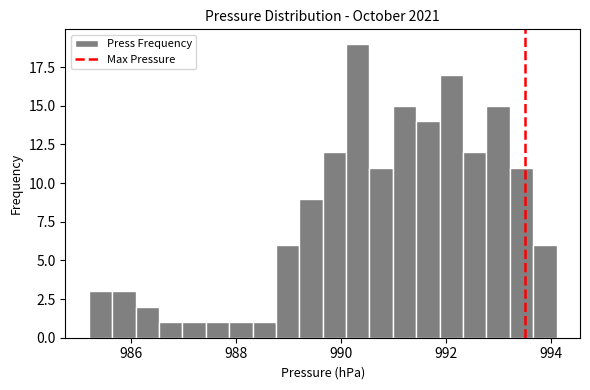

Read against the x-axis, roughly where is the centre of the tallest bar?

990.4